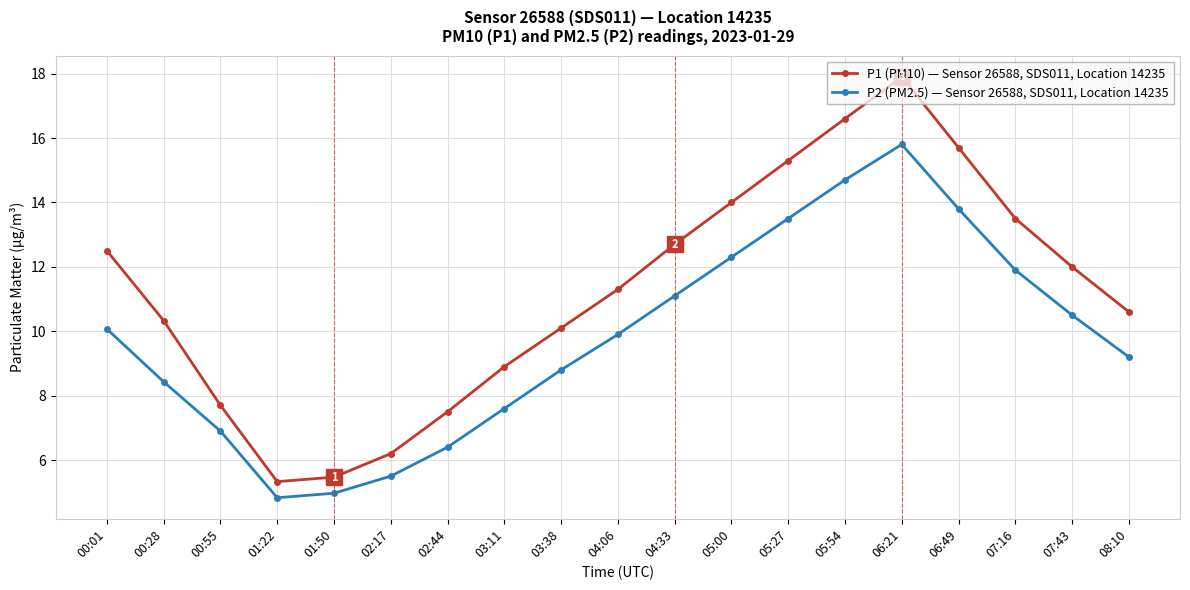

Reading right to left, what are all the values shown in this chart?

P1 (PM10) — Sensor 26588, SDS011, Location 14235: 10.6	12.0	13.5	15.7	17.9	16.6	15.3	14.0	12.7	11.3	10.1	8.9	7.5	6.2	5.5	5.3	7.7	10.3	12.5
P2 (PM2.5) — Sensor 26588, SDS011, Location 14235: 9.2	10.5	11.9	13.8	15.8	14.7	13.5	12.3	11.1	9.9	8.8	7.6	6.4	5.5	5.0	4.8	6.9	8.4	10.1